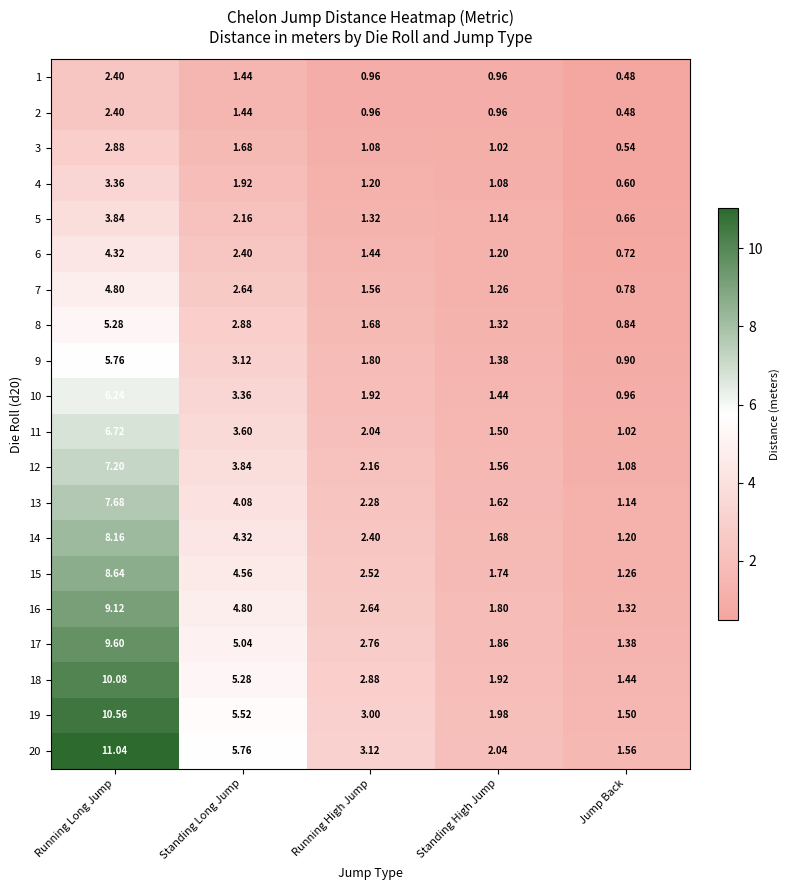

At which label does 4 reach its minimum?

Jump Back